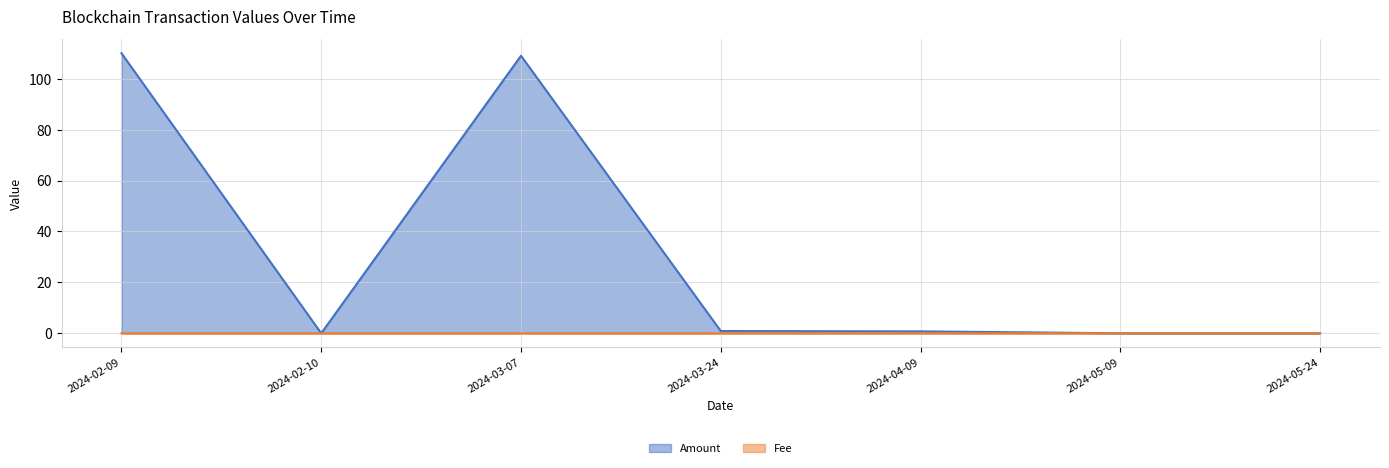

The value of Amount at 2024-02-09 is 24.3. True or false?

False